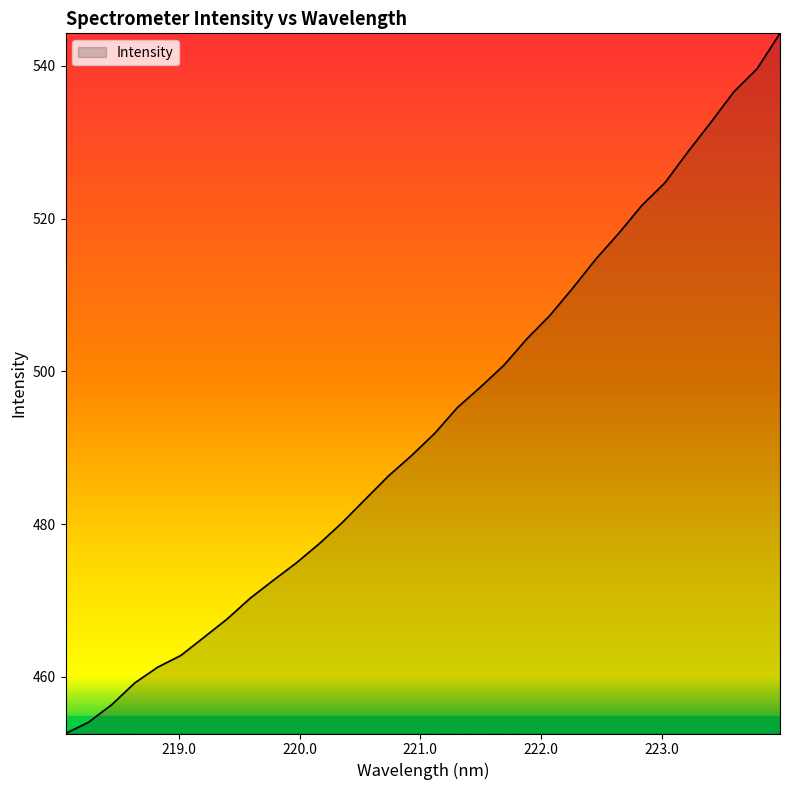

What is the maximum value shown in the chart?

544.3